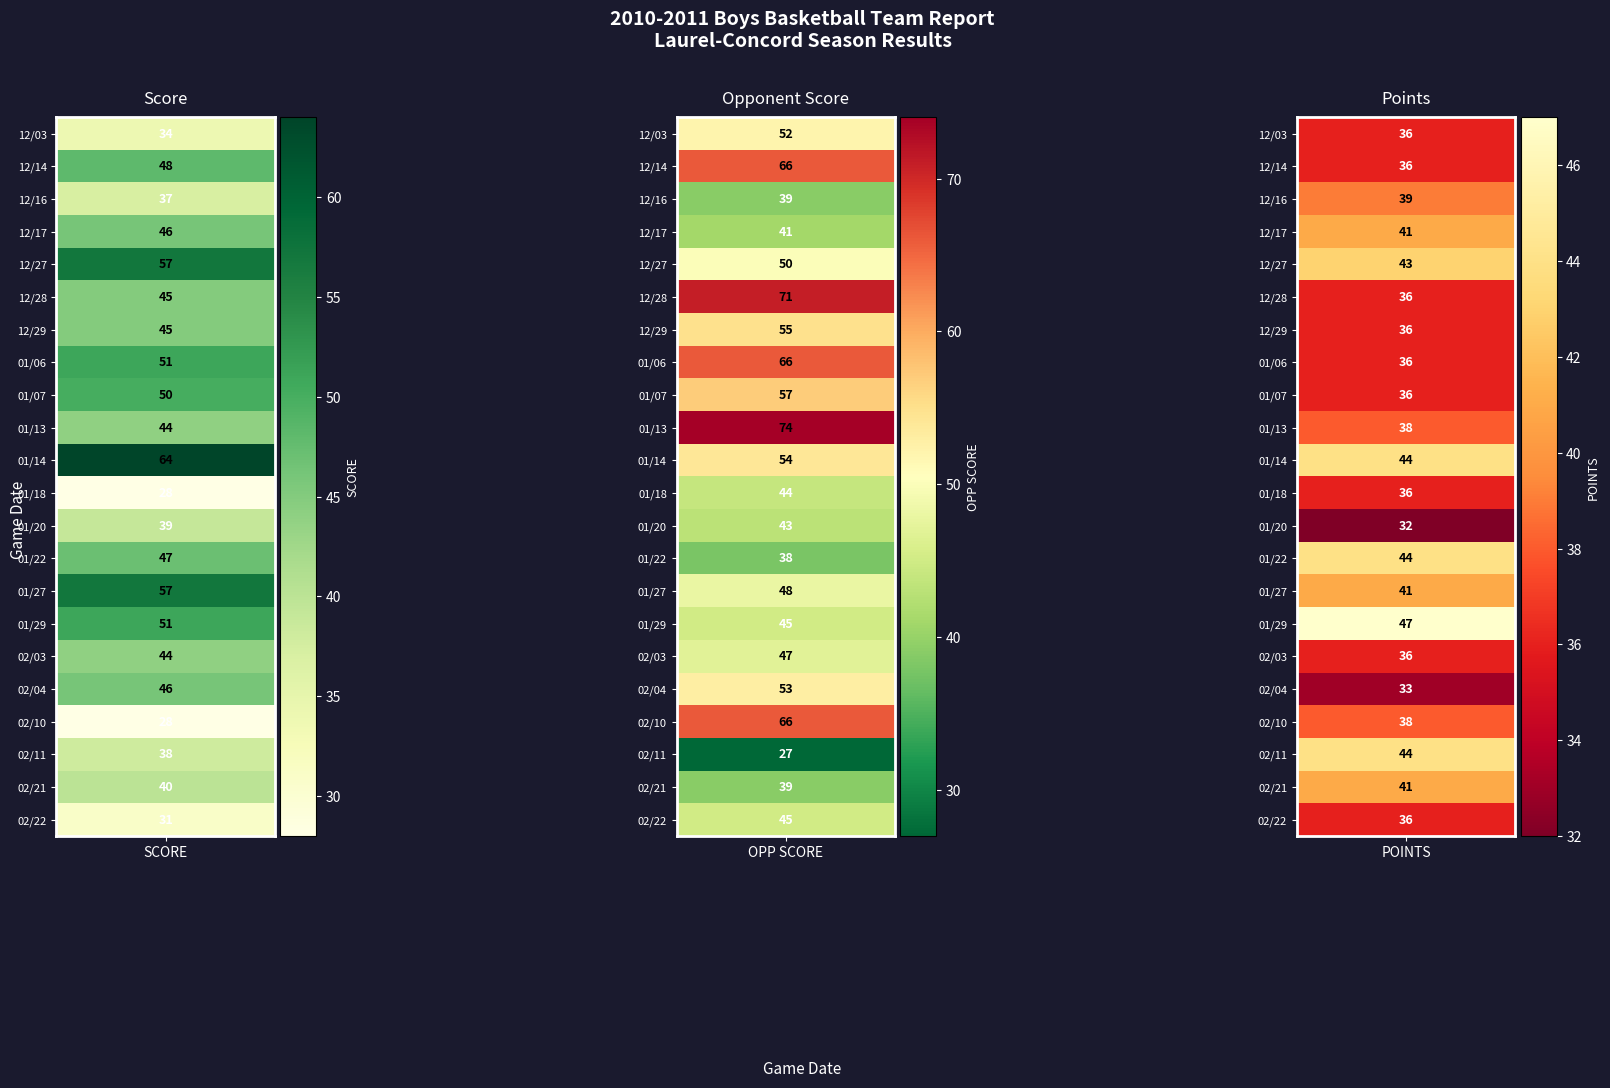

Count the 12/14 values in the range 36 to 66.

3